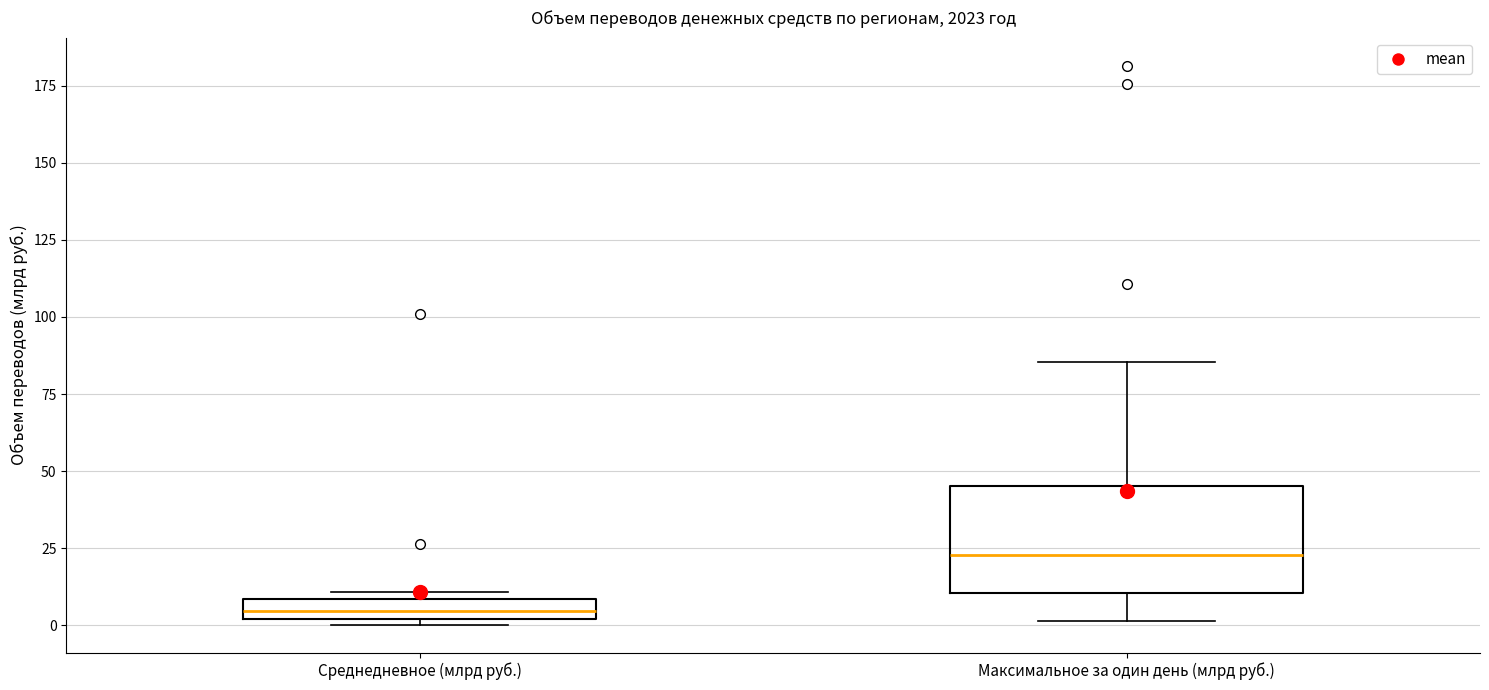

Where is the lower edge of the box for Среднедневное (млрд руб.) on the y-axis? The values are not printed on the chart, so give them approximately, as read against the axis.

0